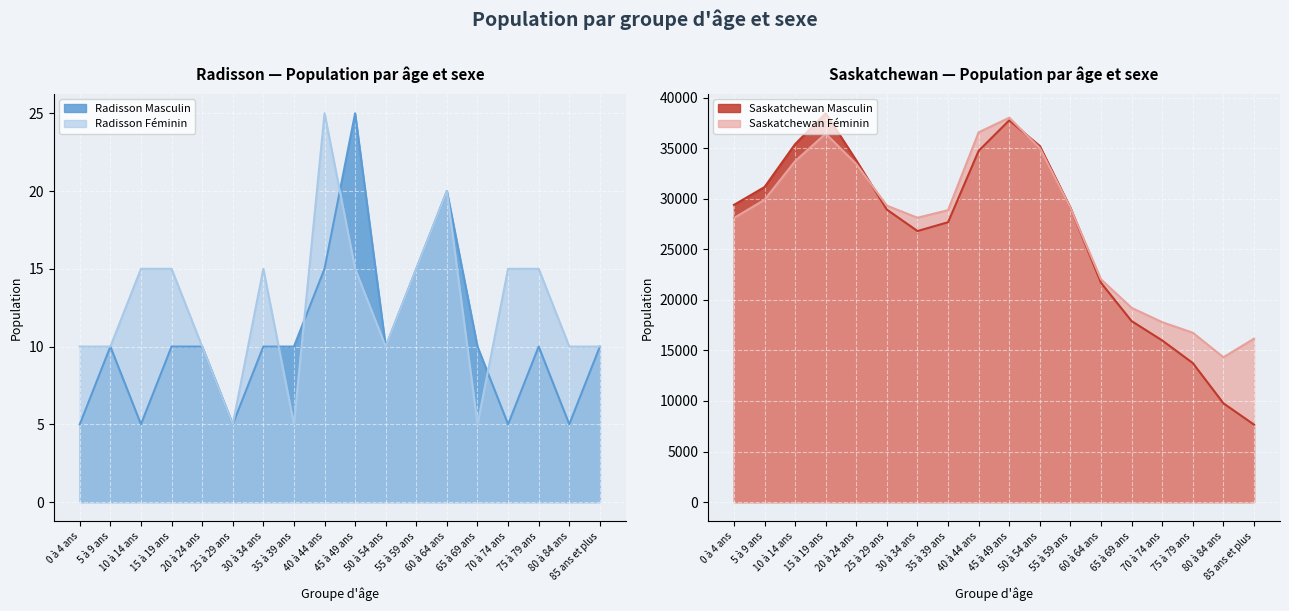

Where does the Saskatchewan Féminin series first go above 29105?

5 à 9 ans